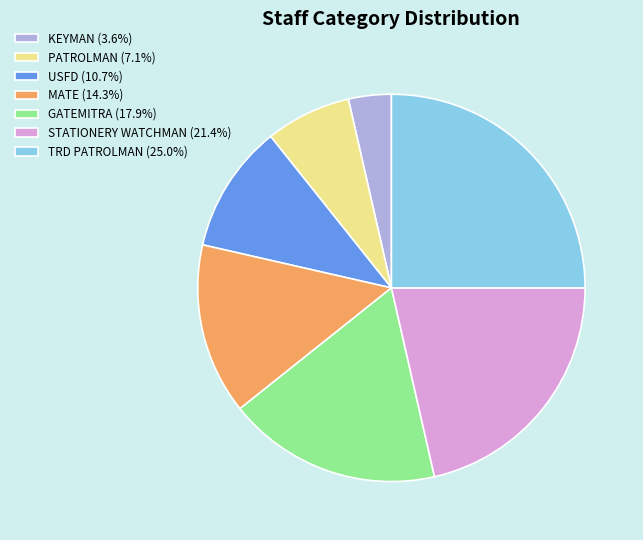

Combined, do TRD PATROLMAN (25.0%) and PATROLMAN (7.1%) account for over 50%?

No